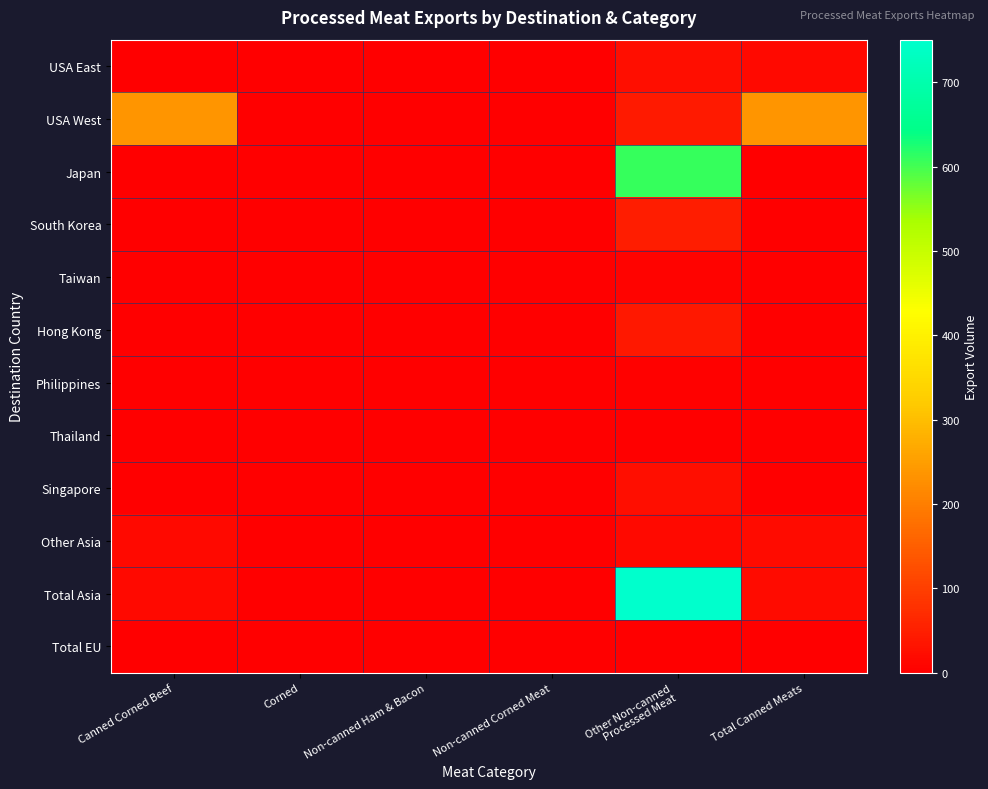

Between Non-canned Ham & Bacon and Total Canned Meats, which series saw the biggest shift?

USA West